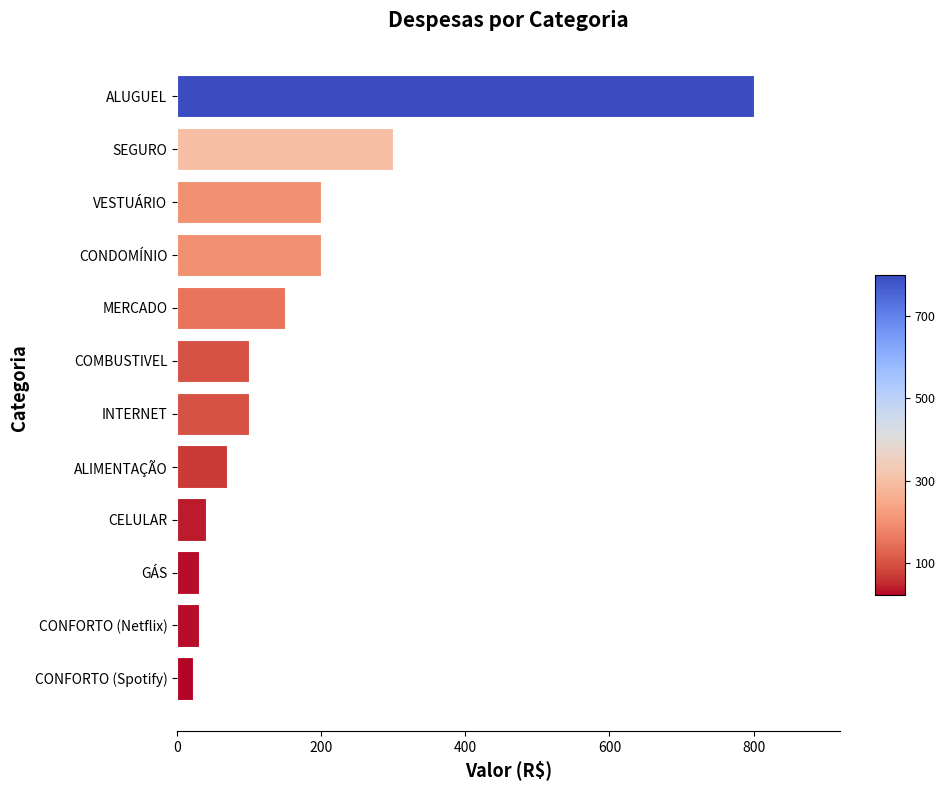

Reading bottom to top, extract all data points from this chart.

22	30	30	40	70	100	100	150	200	200	300	800